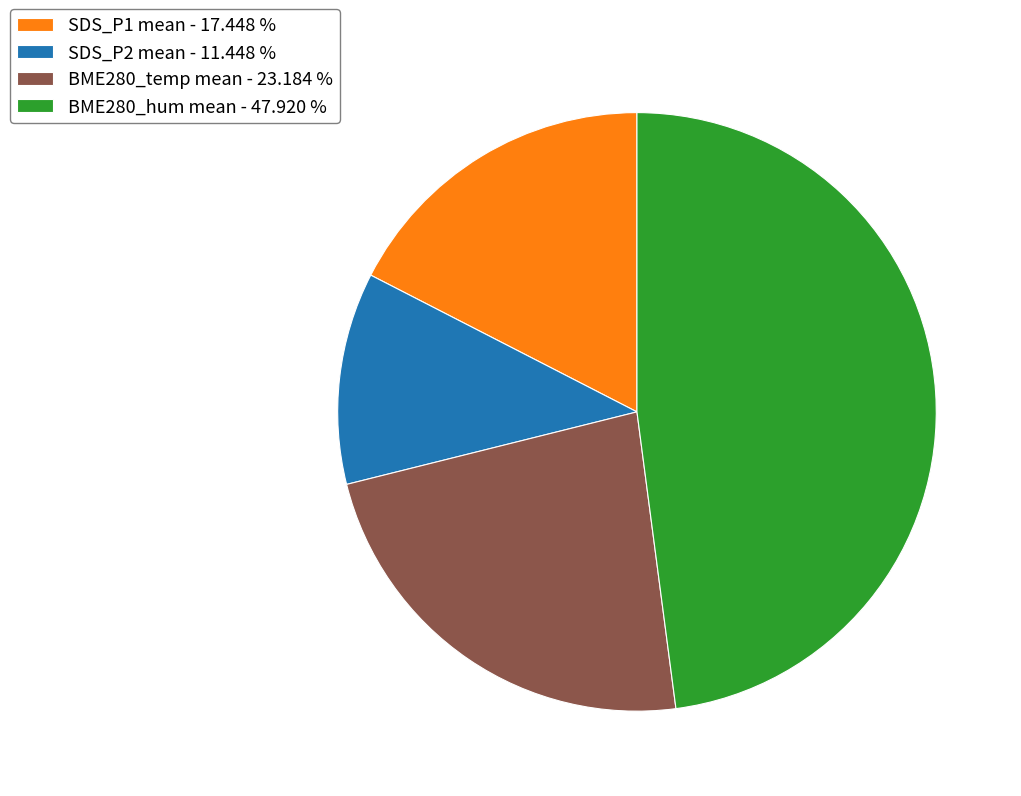

Does any single category account for the majority?

No